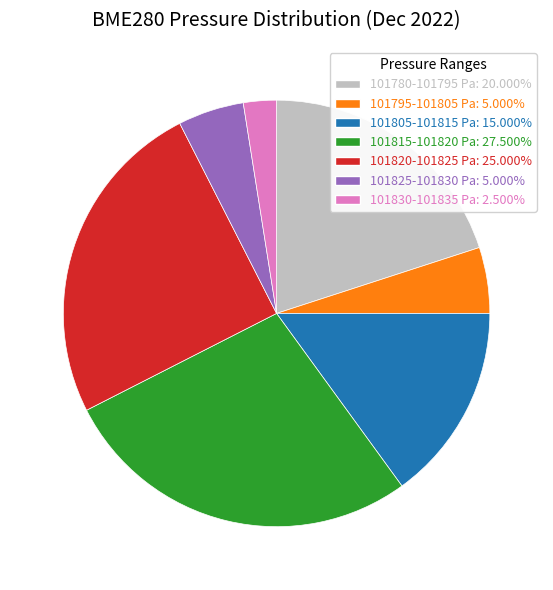

Is there a majority slice in this chart?

No